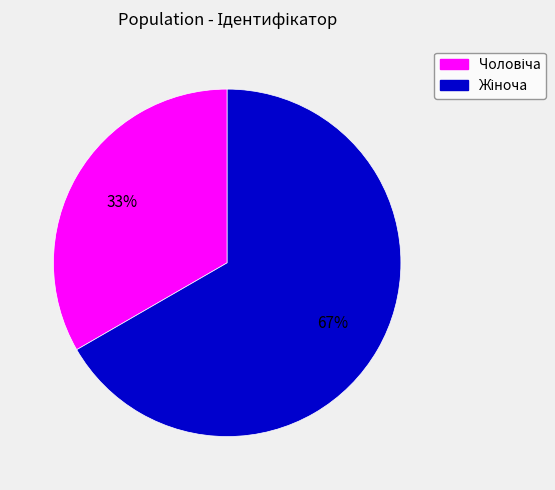

Is there any slice that represents more than half of the pie?

Yes